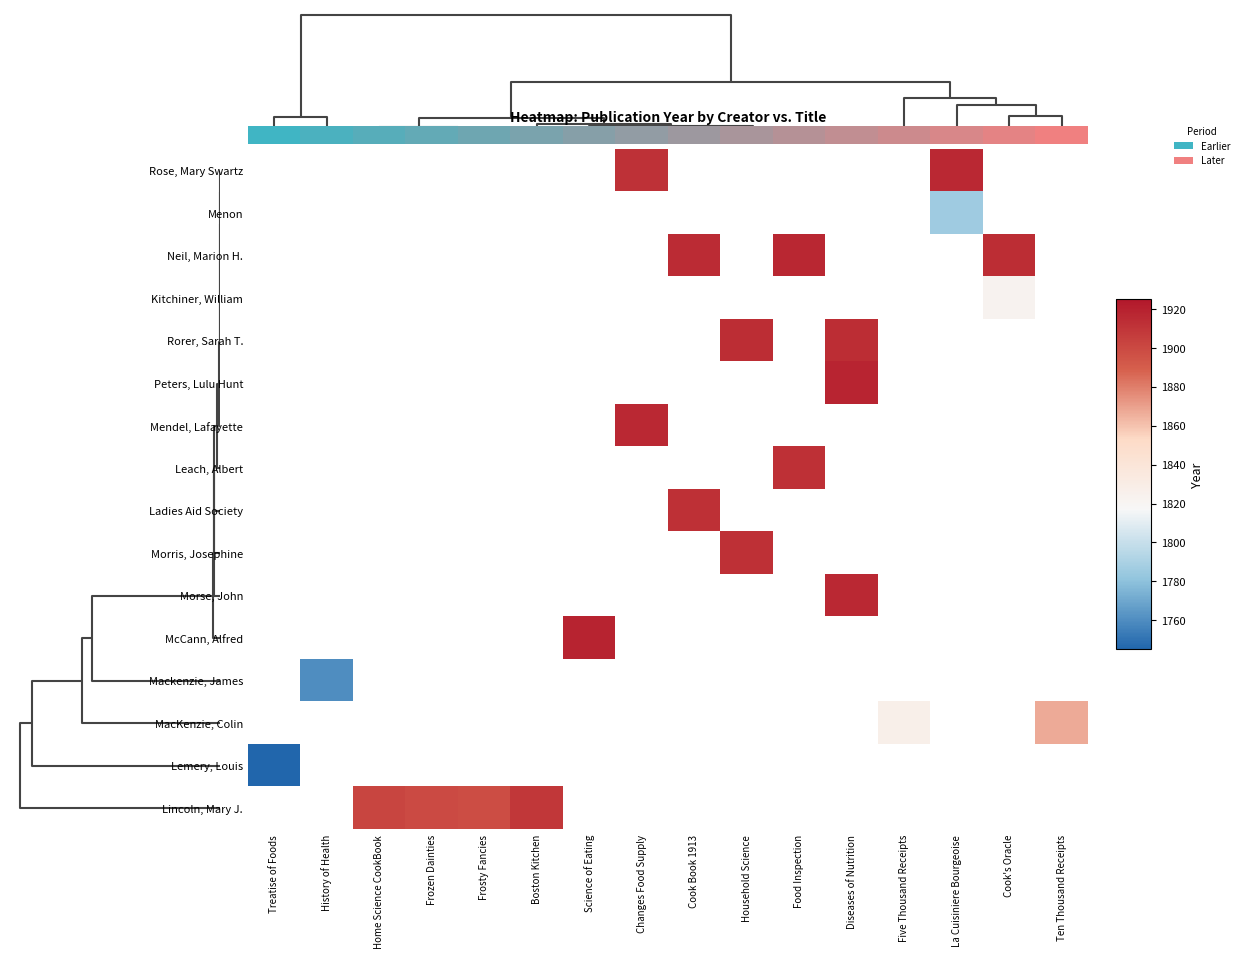

How many values in Rorer, Sarah T. are above zero?

2